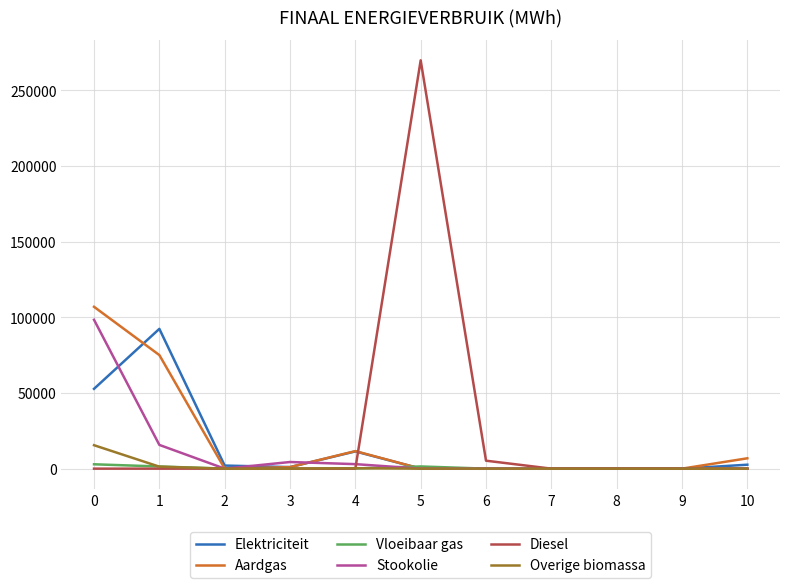

The value of Aardgas at 4 is 11590.9. True or false?

True